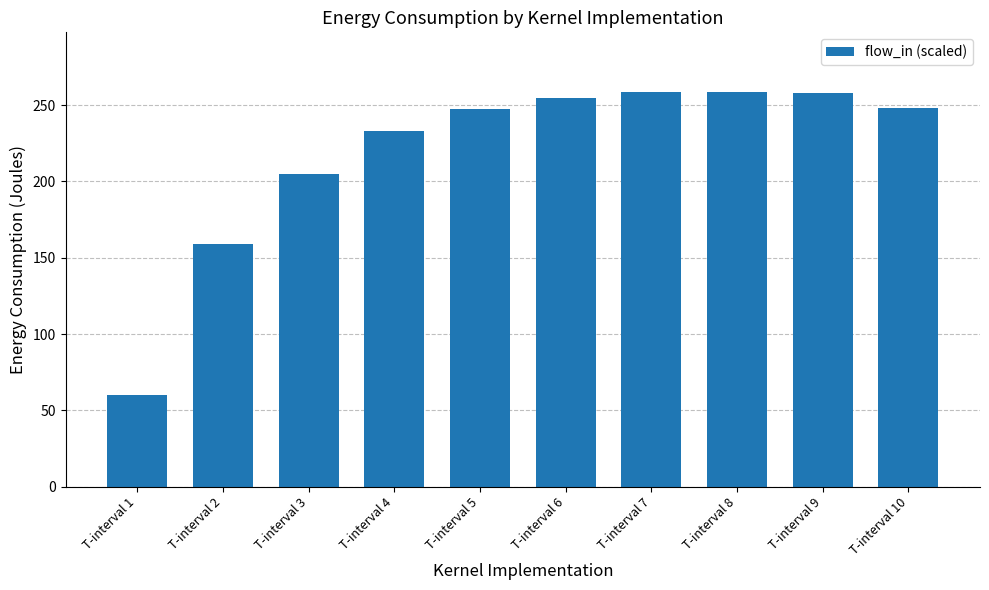

How many categories are shown in the chart?

10